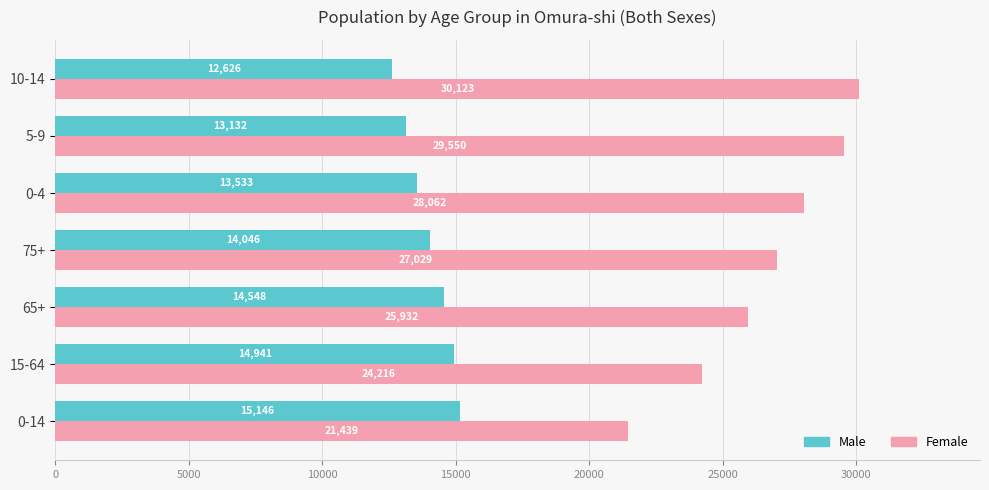

Which series has the largest range (max minus min)?

Female